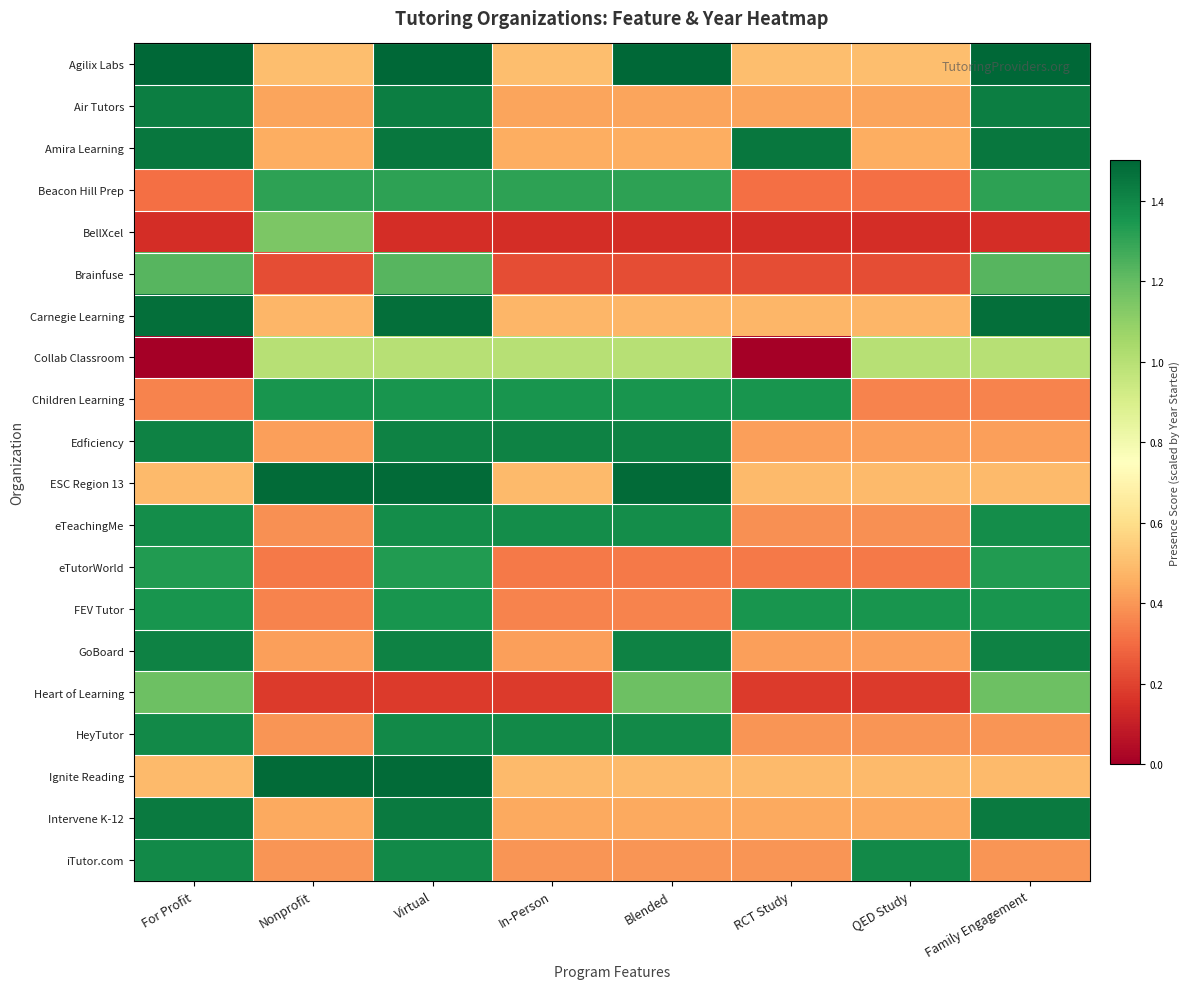

What is the difference between the highest and lowest values at QED Study?

1.2